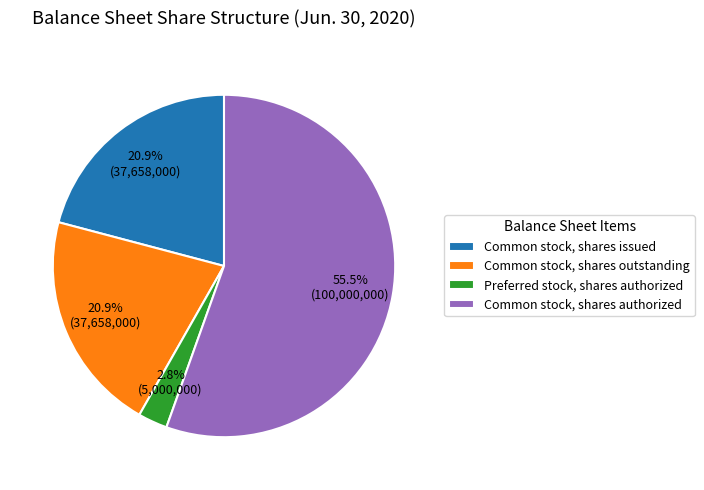

Combined, do Common stock, shares outstanding and Preferred stock, shares authorized account for over 50%?

No